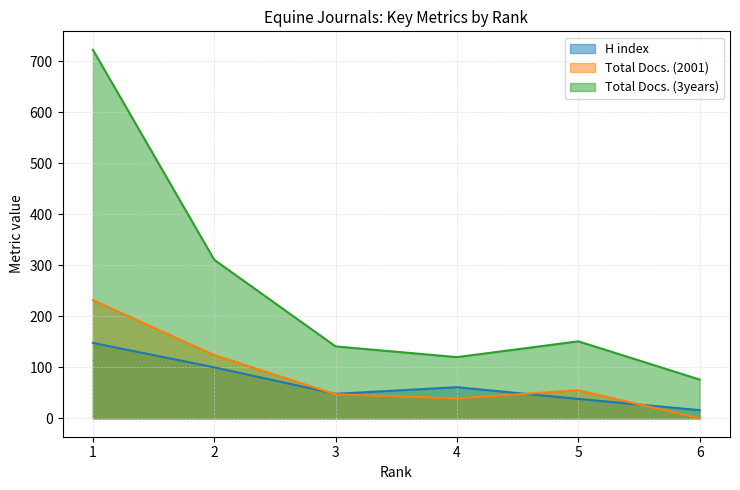

The H index series shows 6 at 6. True or false?

False